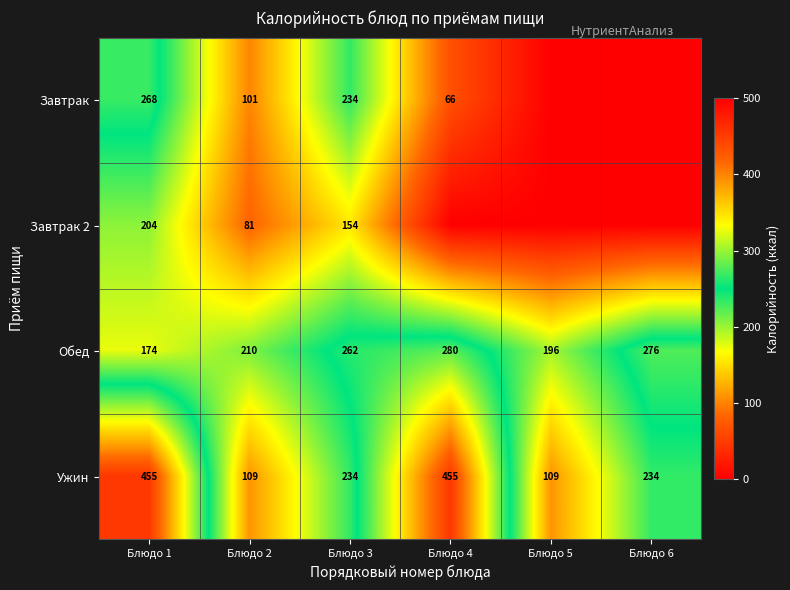

True or false: Ужин has a value of 234 at Блюдо 3.

True